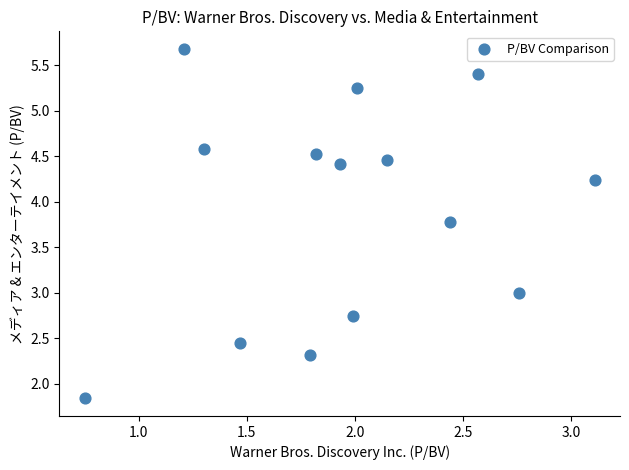

What is the range of Y values (max minus min)?

3.8